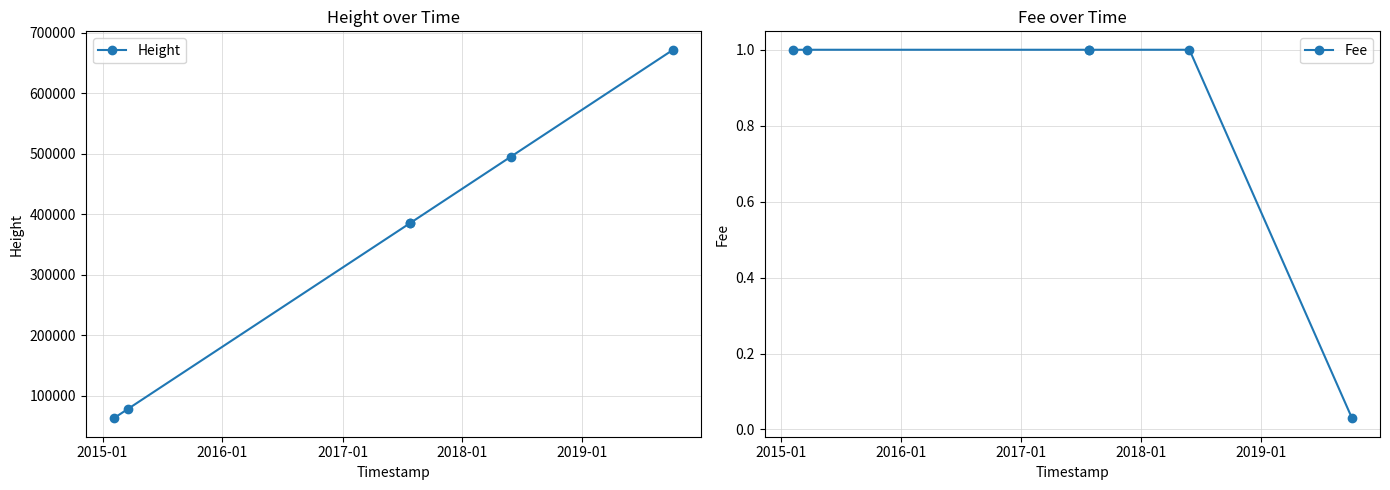

How many distinct data groups are displayed?

2